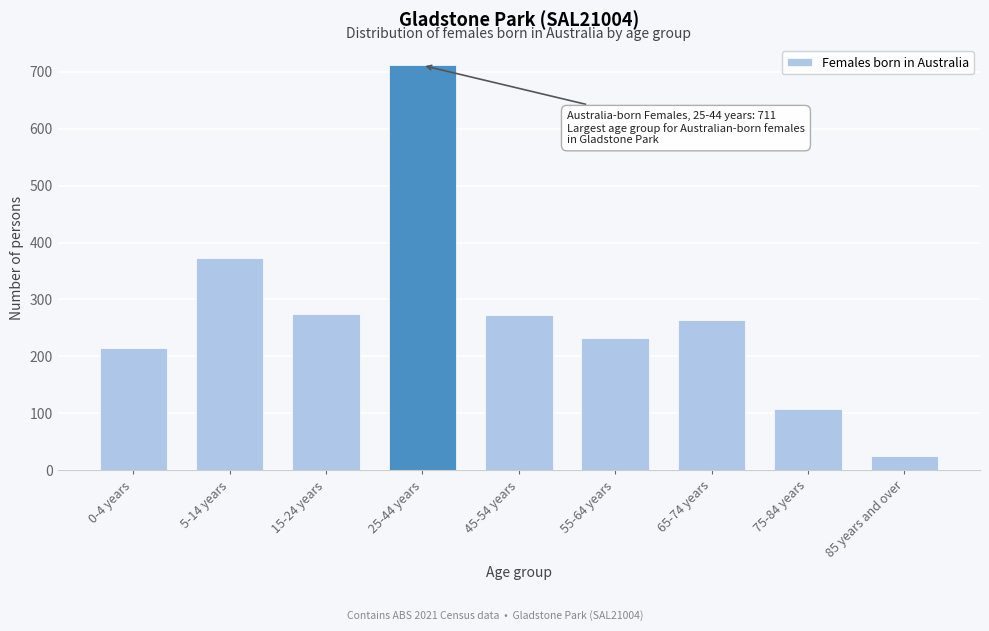

Reading right to left, extract all data points from this chart.

26	108	264	233	272	711	275	373	215